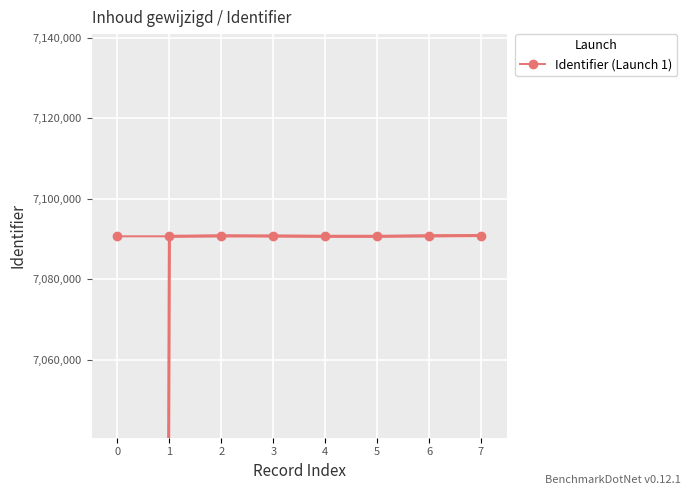

Rank the categories by value from lowest to highest.

3, 5, 0, 1, 4, 2, 7, 6